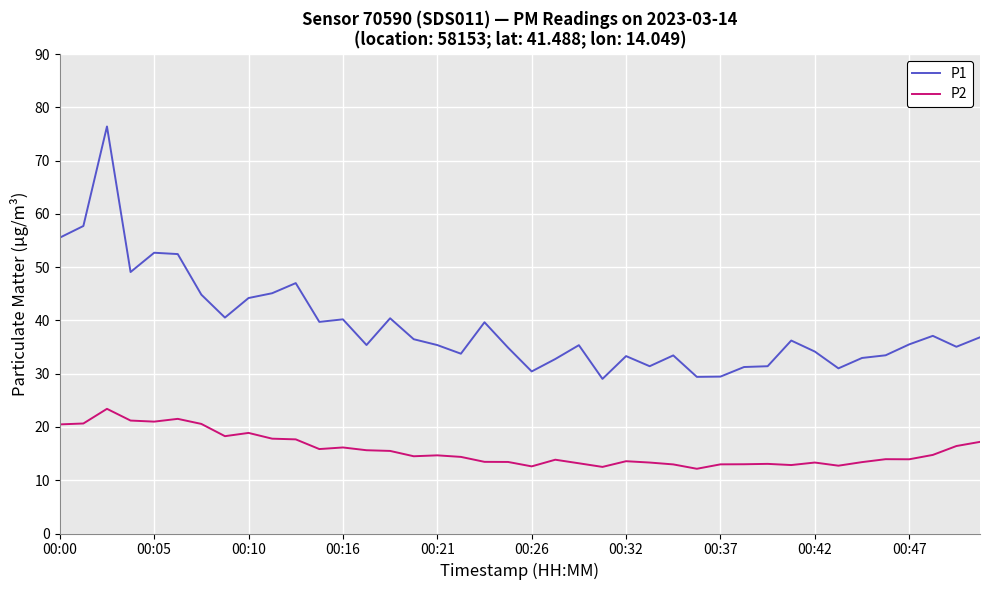

True or false: P1 and P2 intersect in this chart.

False